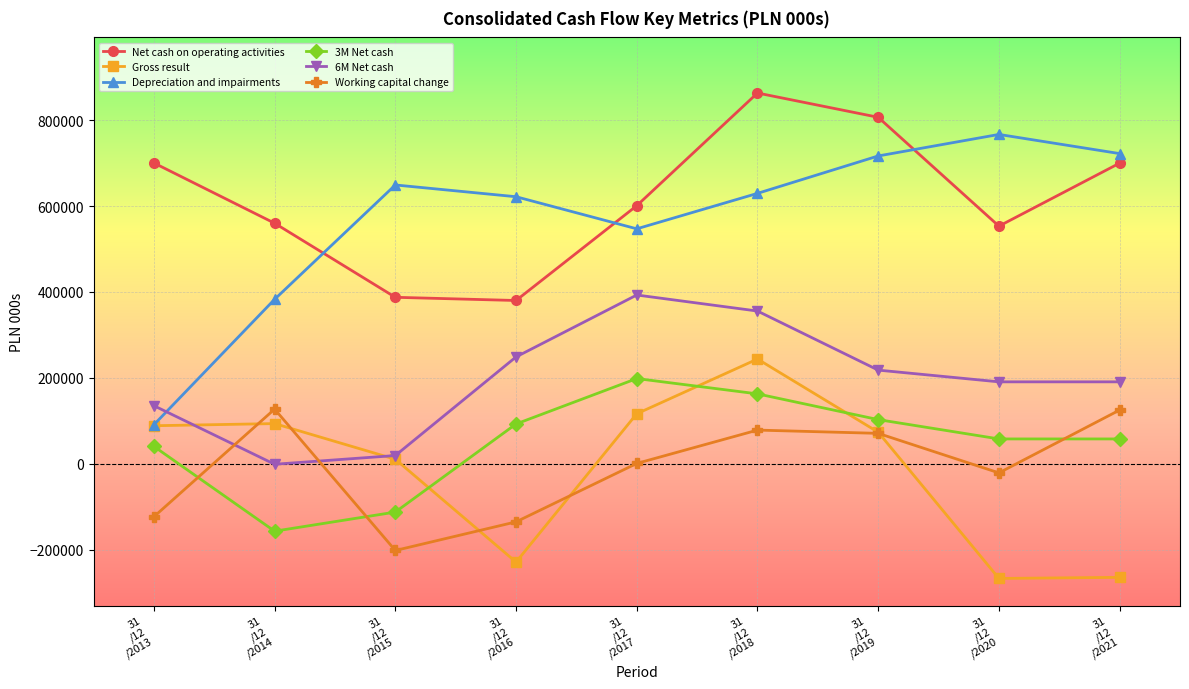

What is the minimum value shown in the chart?

-266900.0